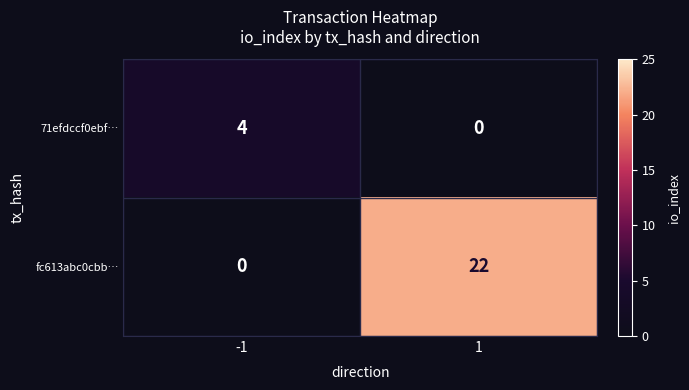

Which series has the largest total across all categories?

fc613abc0cbb…